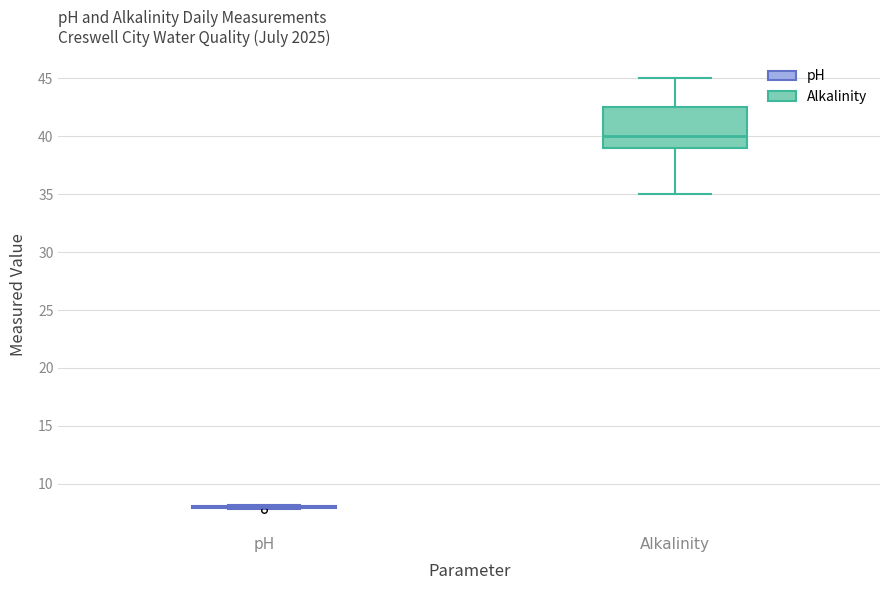

Reading left to right, read every box against the y-axis: the position of its median line, the range the box covers, and the ends of its whiskers. The values are not printed on the chart, so give them approximately, as read against the axis.

pH: box collapsed to a line at 8.0, whiskers 8.0 to 8.0
Alkalinity: median 40.0, box 39.0 to 42.5, whiskers 35.0 to 45.0